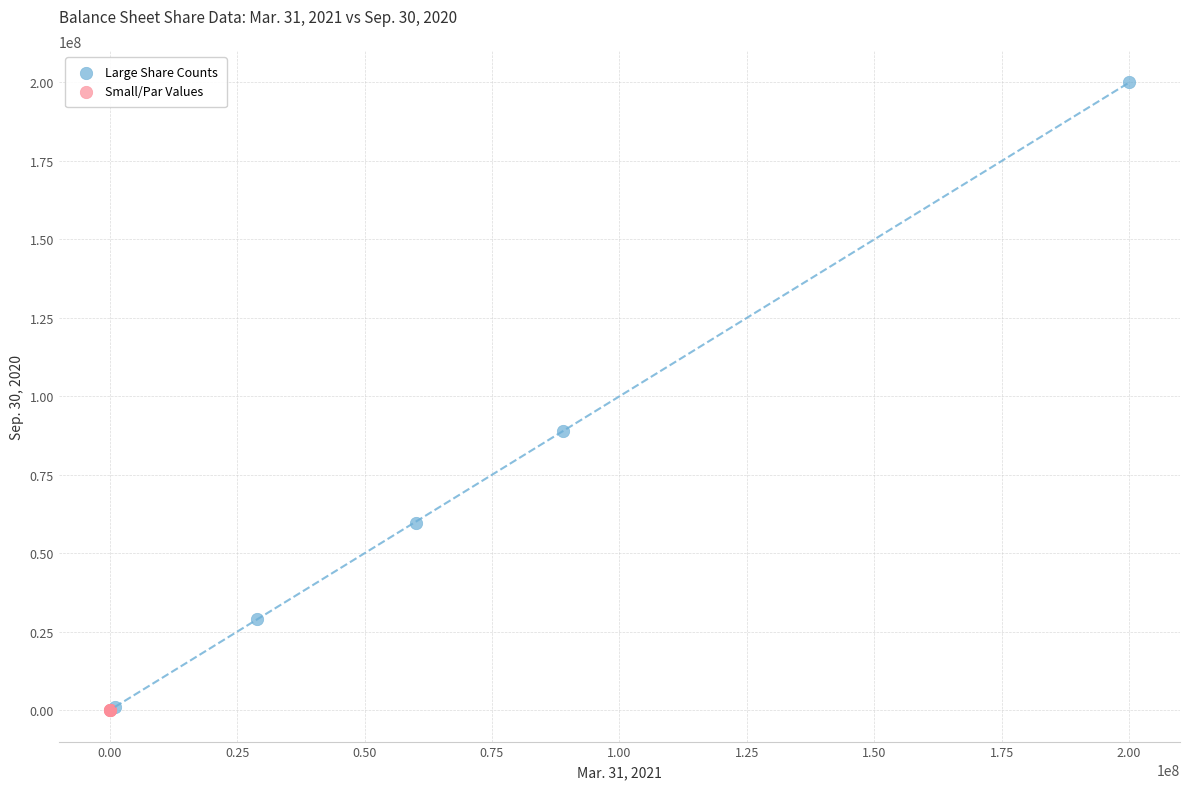

Which series has the largest Y range (max minus min)?

Large Share Counts